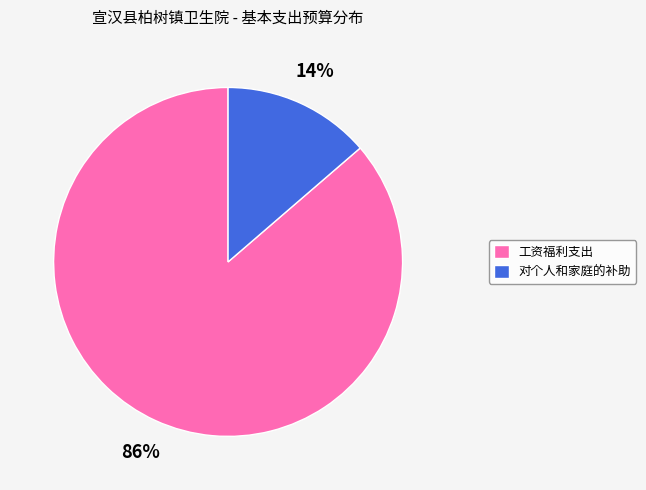

Which category has the biggest portion of the pie?

工资福利支出